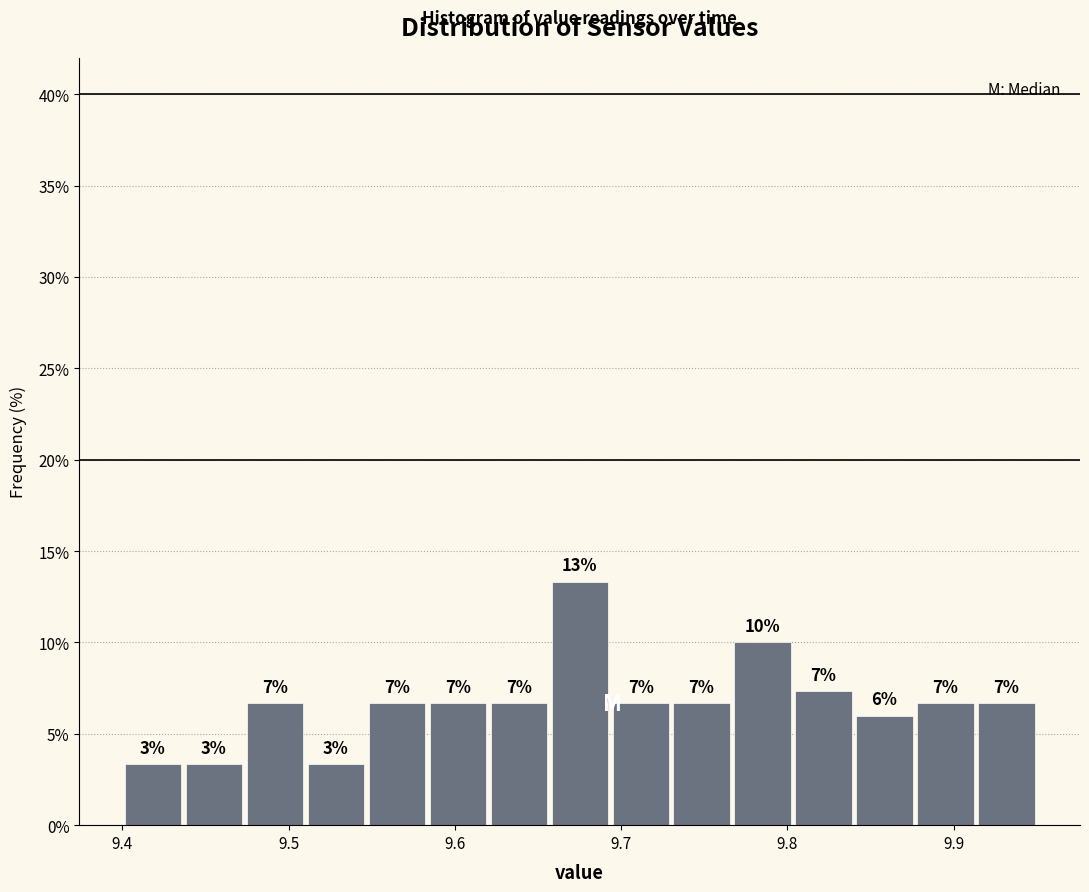

Around what value on the x-axis is the tallest bar? Give the approximate position of its centre, as read against the axis.

9.68